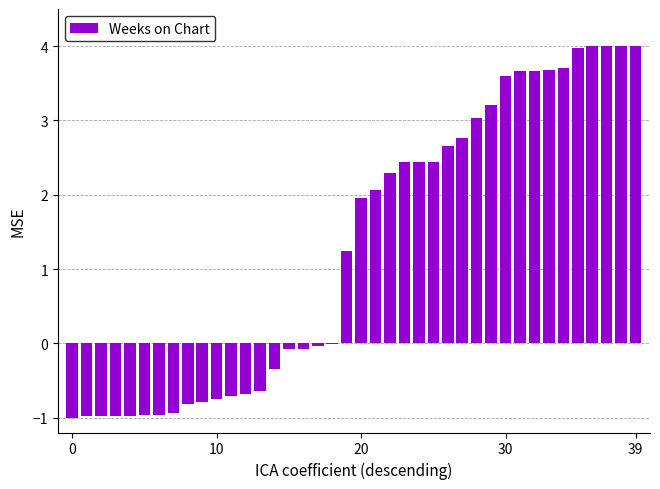

What is the greatest value displayed?

4.0